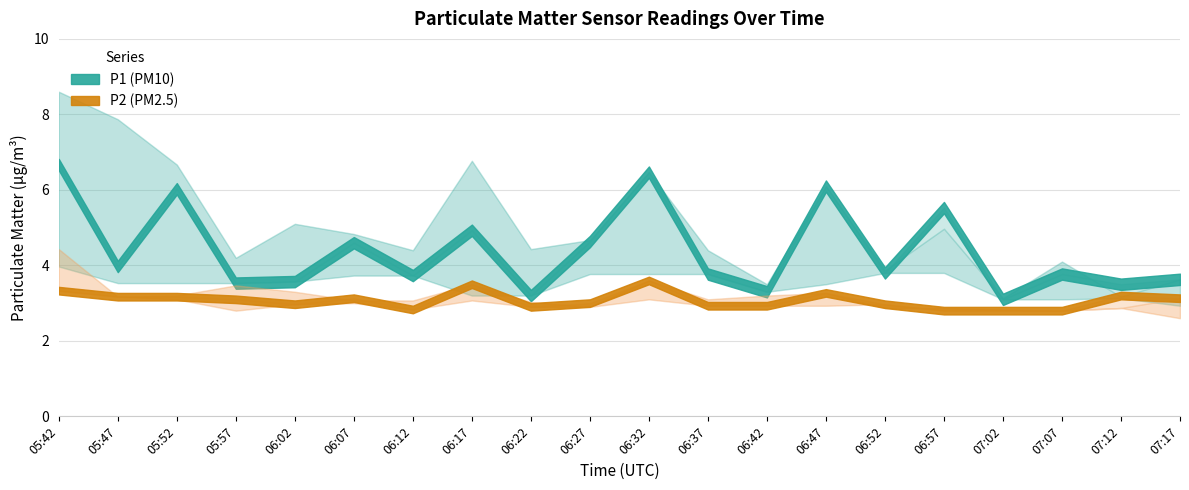

True or false: P2 has more than 0 interior local peaks.

True